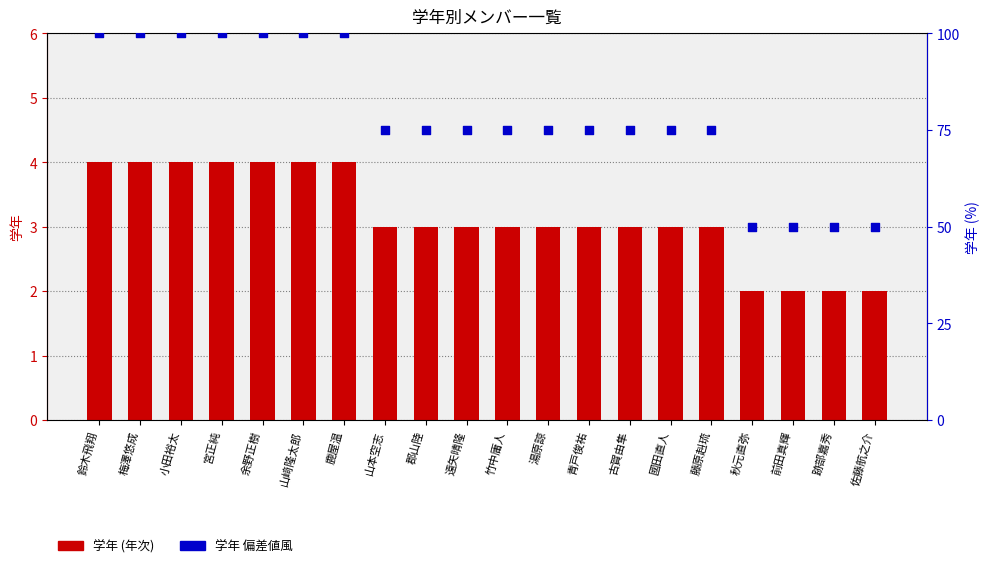

Is the value of 学年 (偏差値風) at 竹中庸人 greater than the value of 学年 (年次) at 梅澤悠成?

Yes